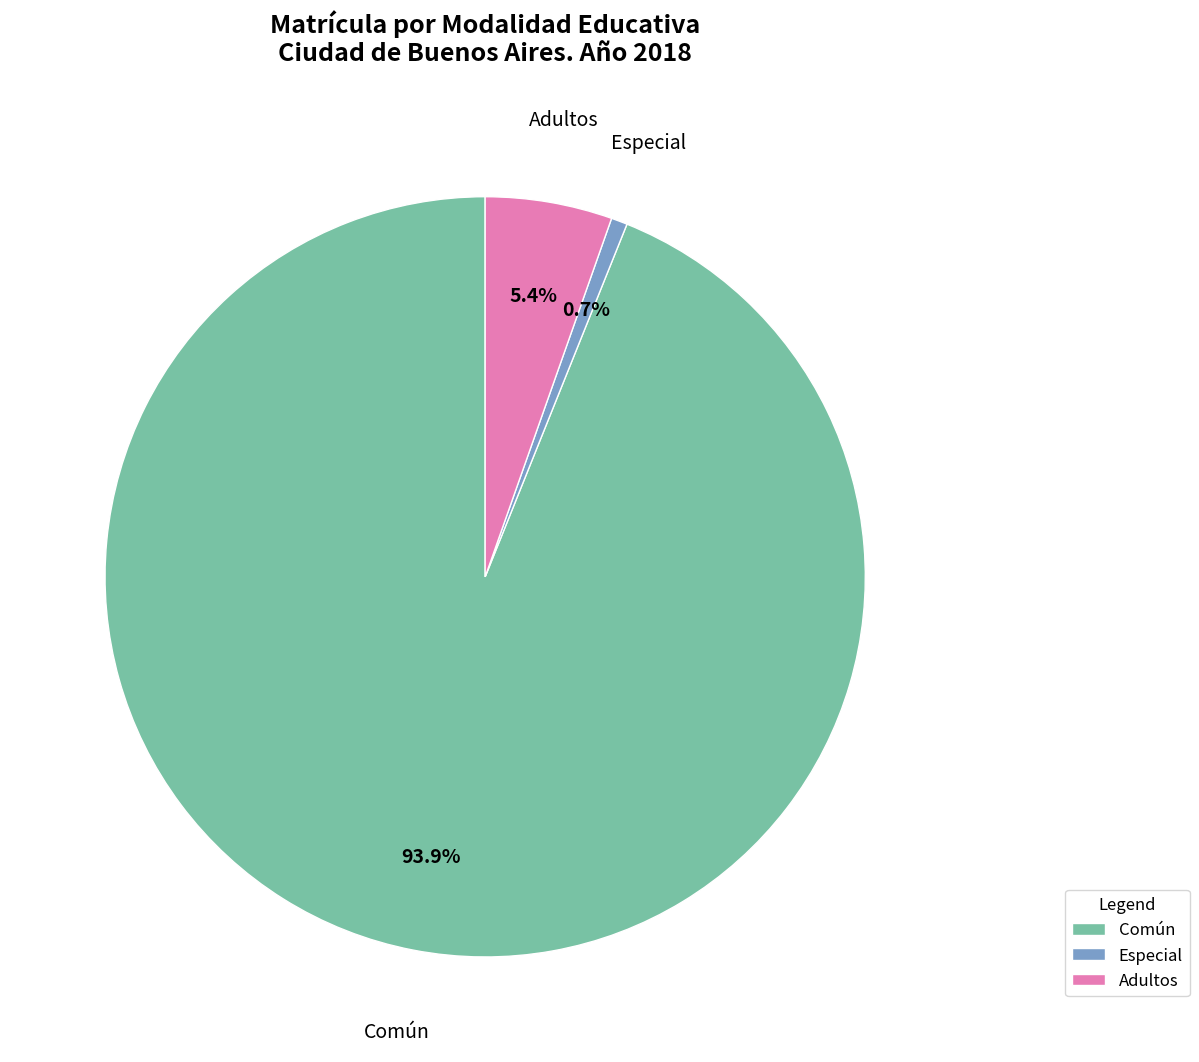

Which has a higher value, Común or Especial?

Común